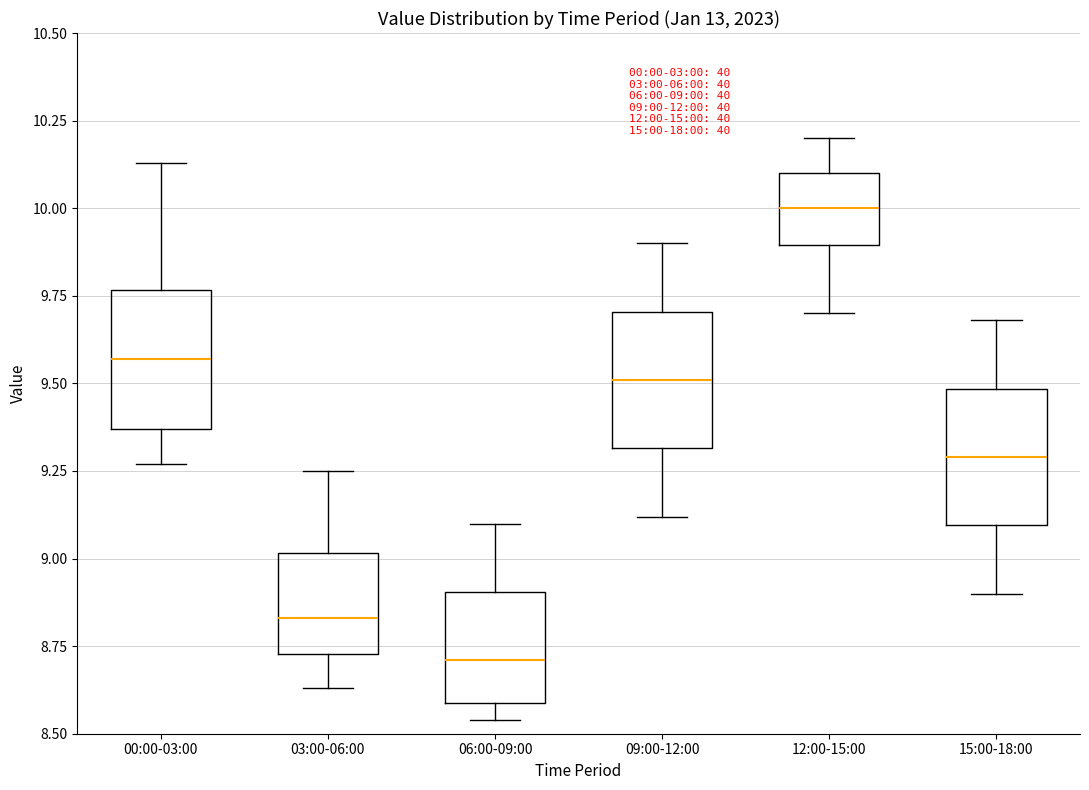

Which box's median line is the highest?

12:00-15:00